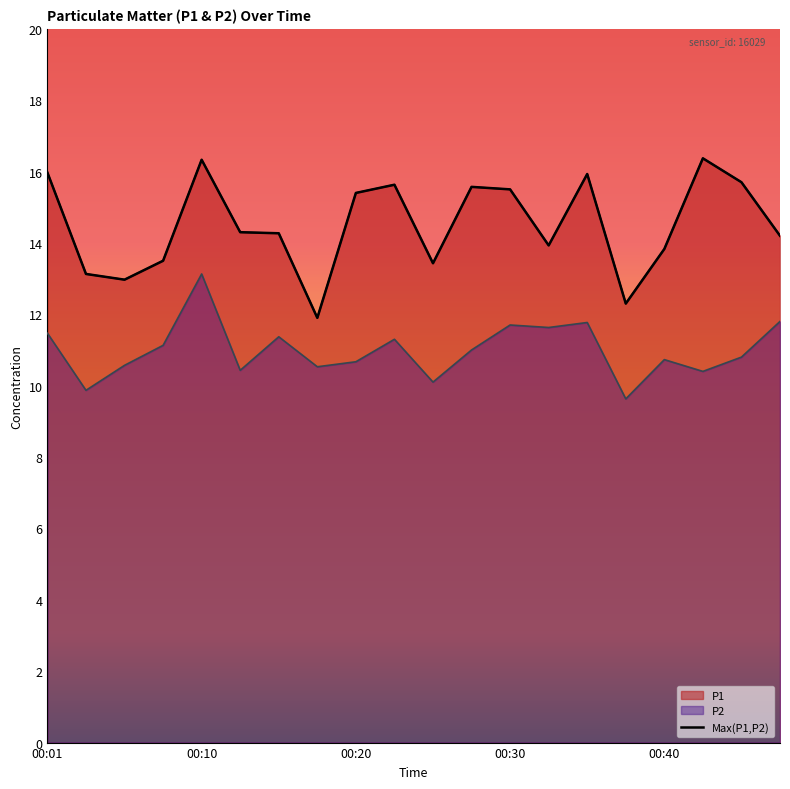

What is the greatest value displayed?

16.4